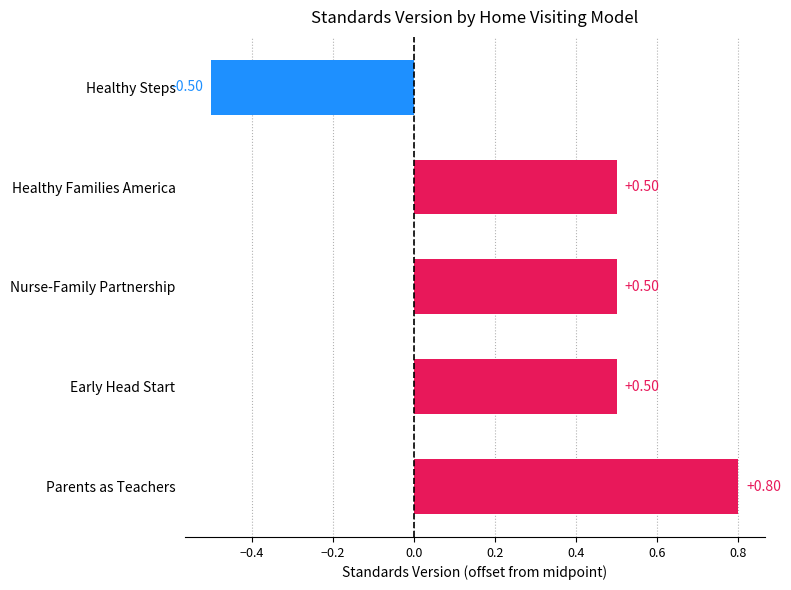

What is the label of the 5th bar from the bottom?

Healthy Steps